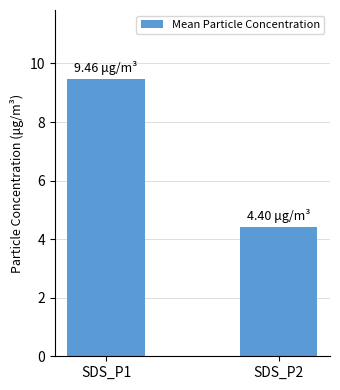

What is the value of the 1st bar from the left?

9.5